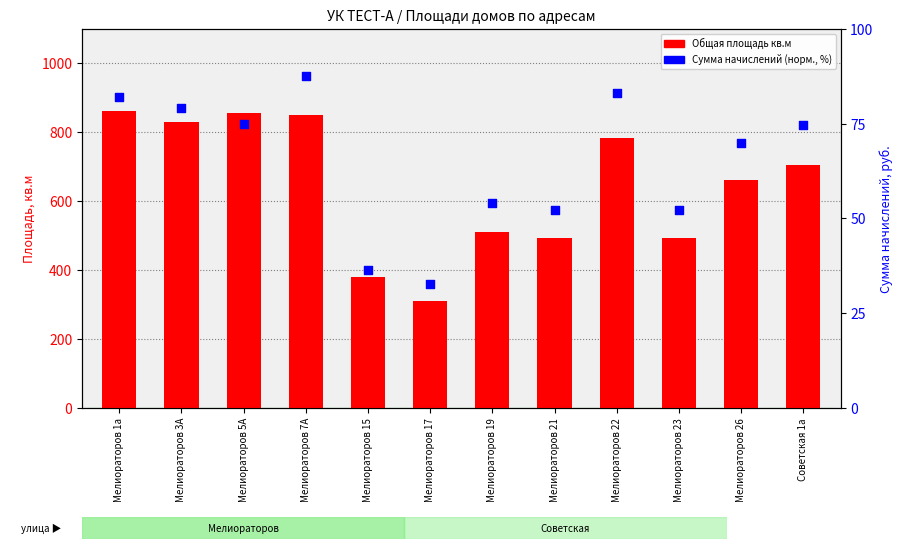

Which series has the largest total across all categories?

Общая площадь кв.м